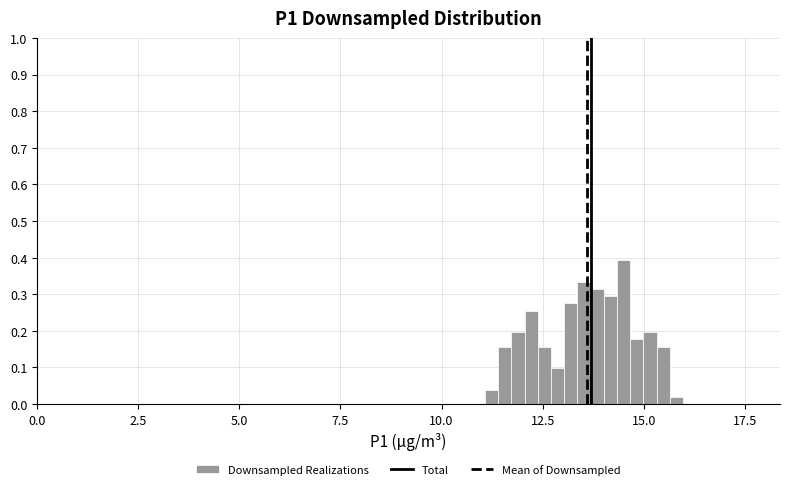

Around what value on the x-axis is the tallest bar? Give the approximate position of its centre, as read against the axis.

14.5